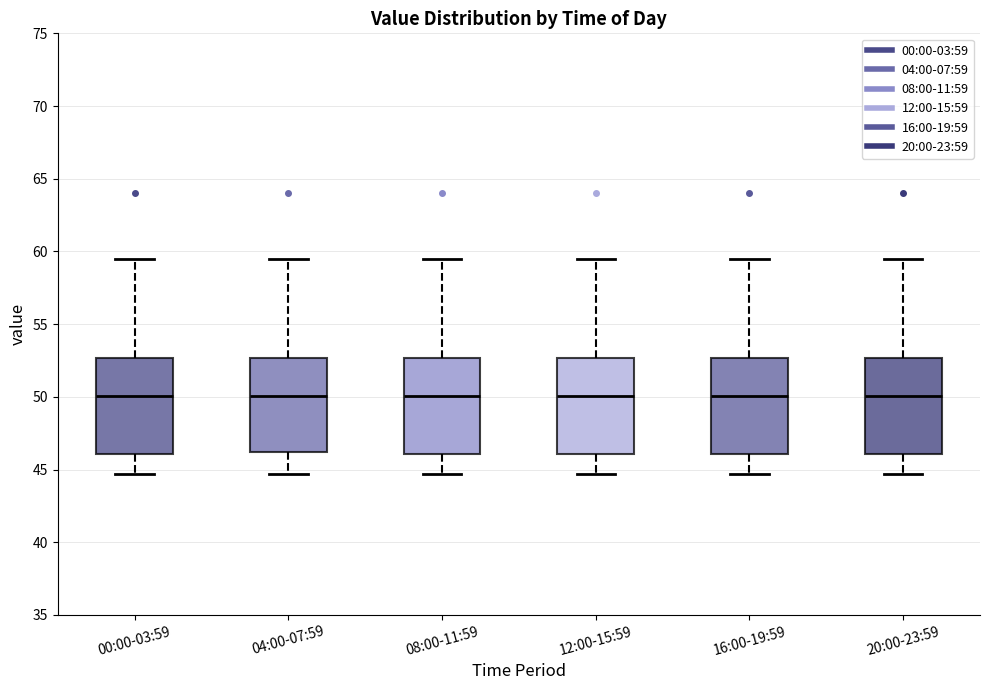

Reading left to right, transcribe this box plot: for each box, give where its median line is, the range the box spans, and where its two whiskers end, as read against the y-axis. The values are not printed on the chart, so give them approximately, as read against the axis.

00:00-03:59: median 50.0, box 46.0 to 52.5, whiskers 44.5 to 59.5
04:00-07:59: median 50.0, box 46.0 to 52.5, whiskers 44.5 to 59.5
08:00-11:59: median 50.0, box 46.0 to 52.5, whiskers 44.5 to 59.5
12:00-15:59: median 50.0, box 46.0 to 52.5, whiskers 44.5 to 59.5
16:00-19:59: median 50.0, box 46.0 to 52.5, whiskers 44.5 to 59.5
20:00-23:59: median 50.0, box 46.0 to 52.5, whiskers 44.5 to 59.5